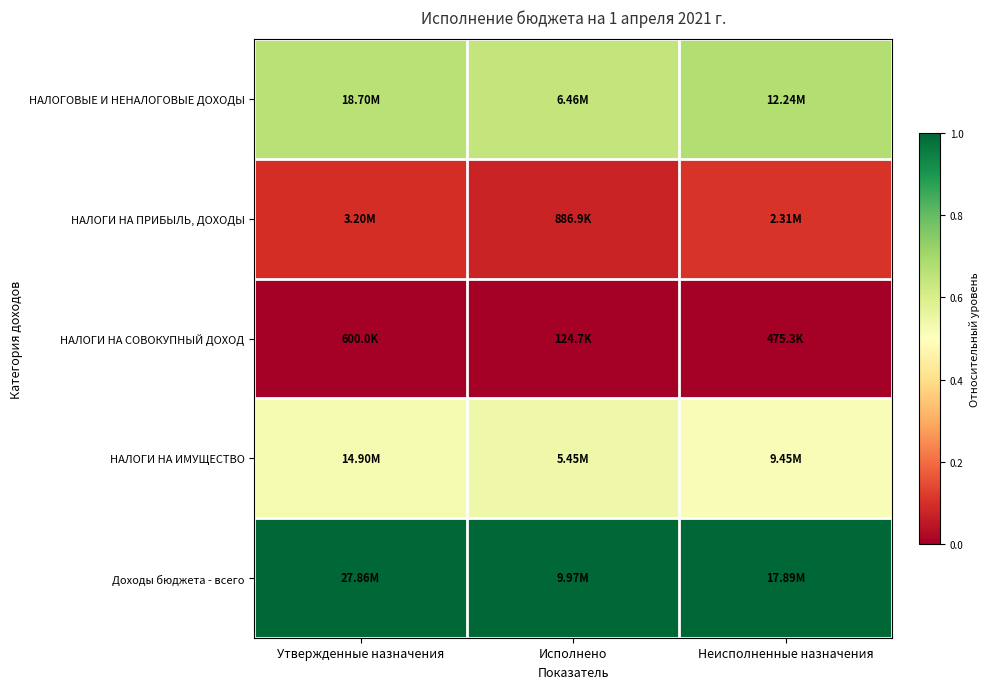

Which has a higher value, Неисполненные назначения or Исполнено?

Неисполненные назначения